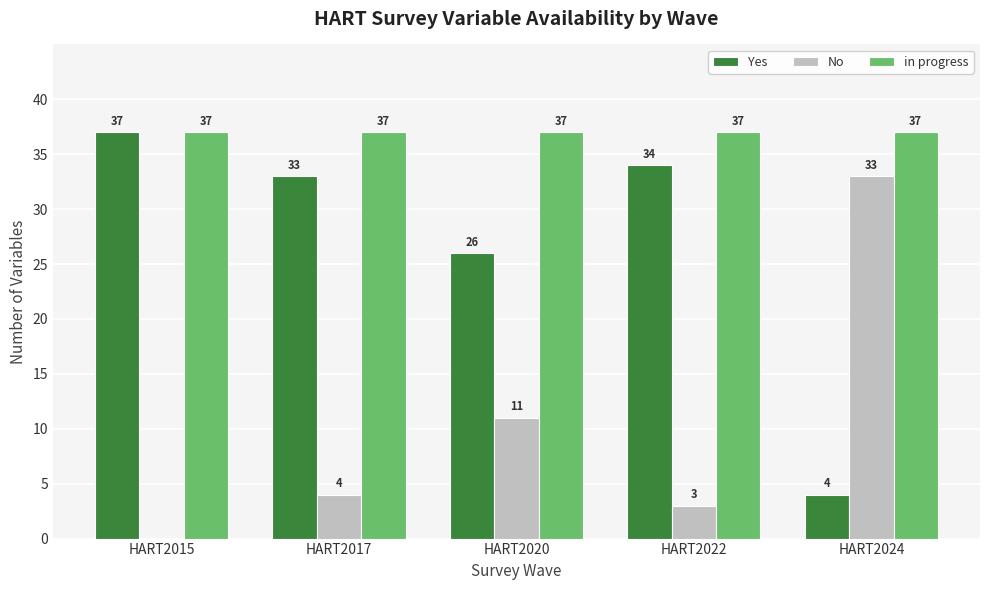

At which label does No reach its peak?

HART2024